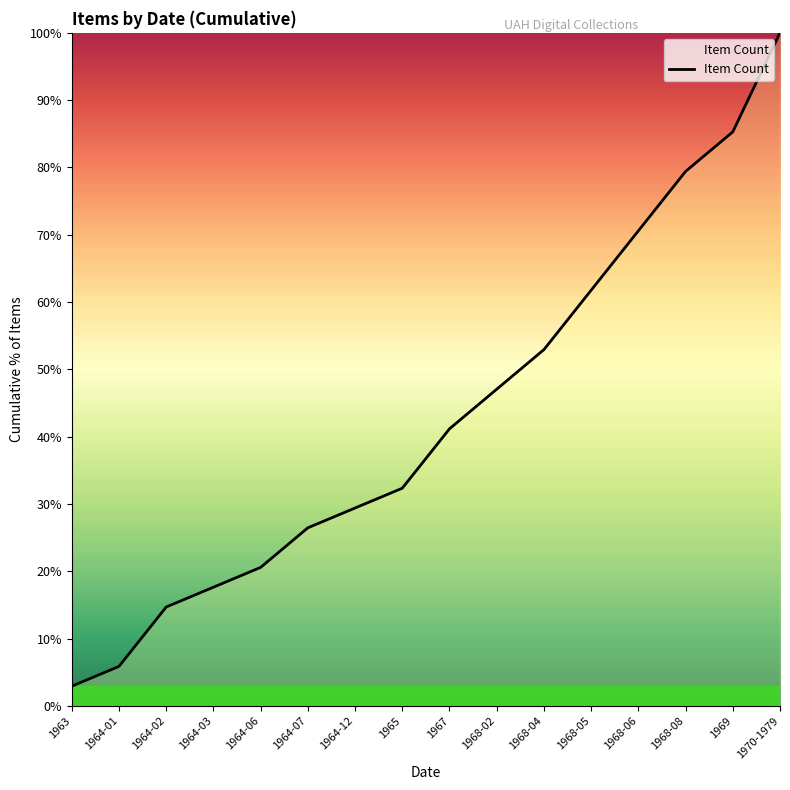

Is this an area chart (filled region under the line)?

No